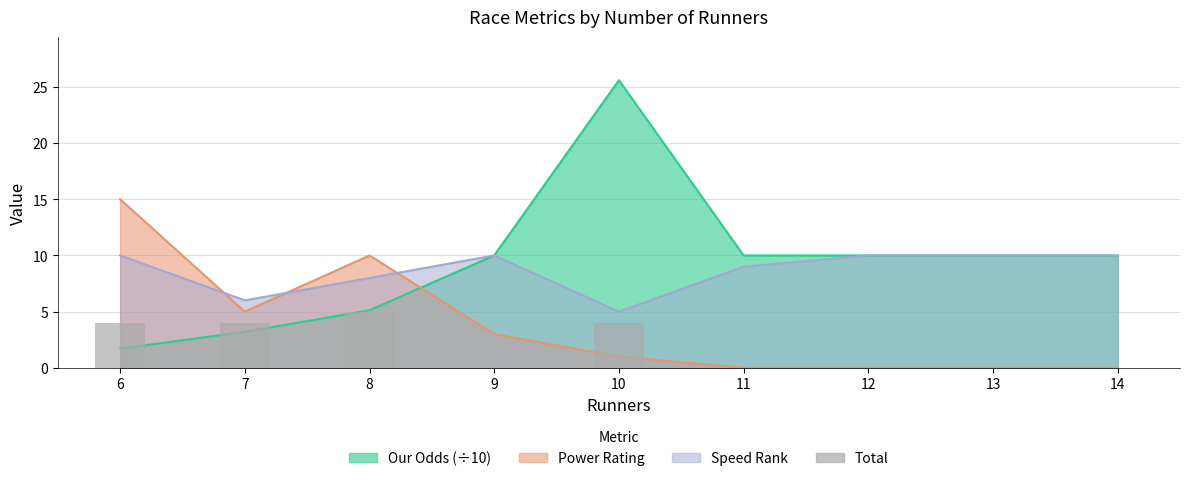

The chart shows a value of 0 at 12. True or false?

True